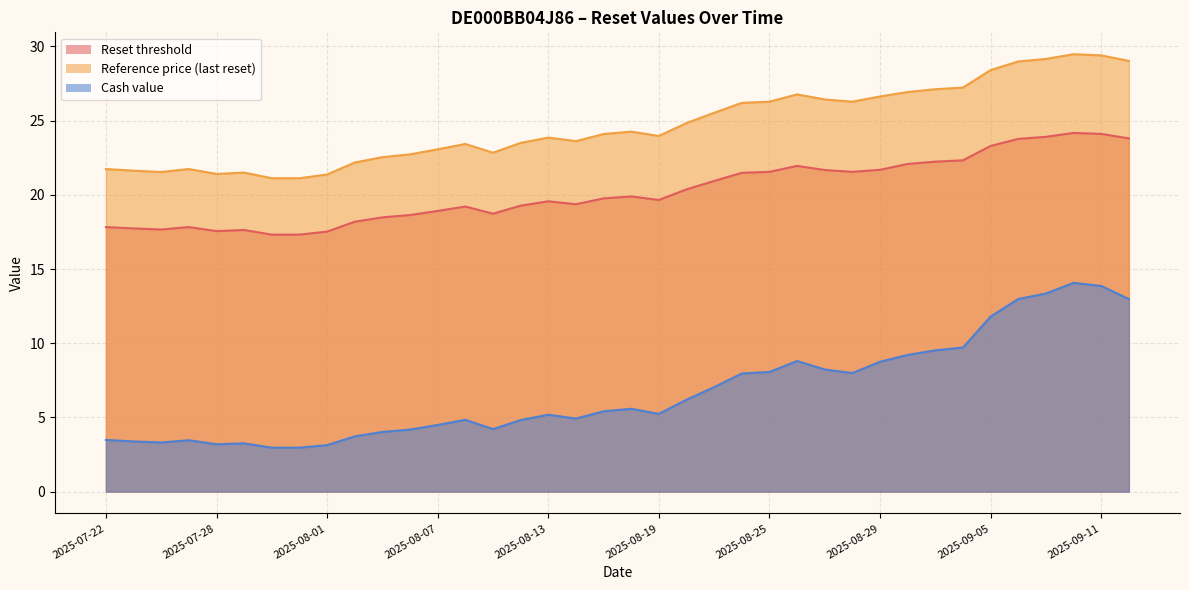

How many interior local valleys does the Reference price (last reset) series have?

6